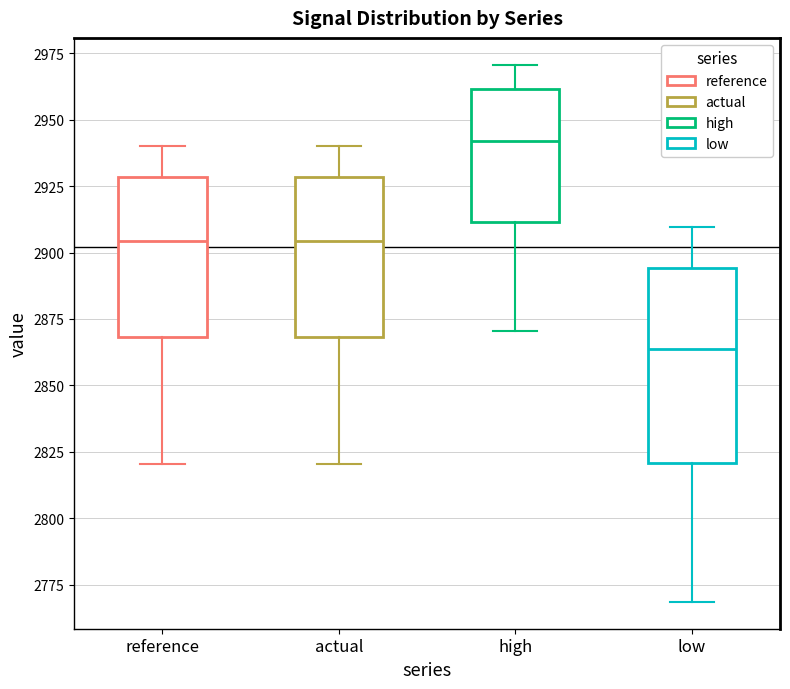

Which box is the tallest, from its lower edge to its upper edge?

low